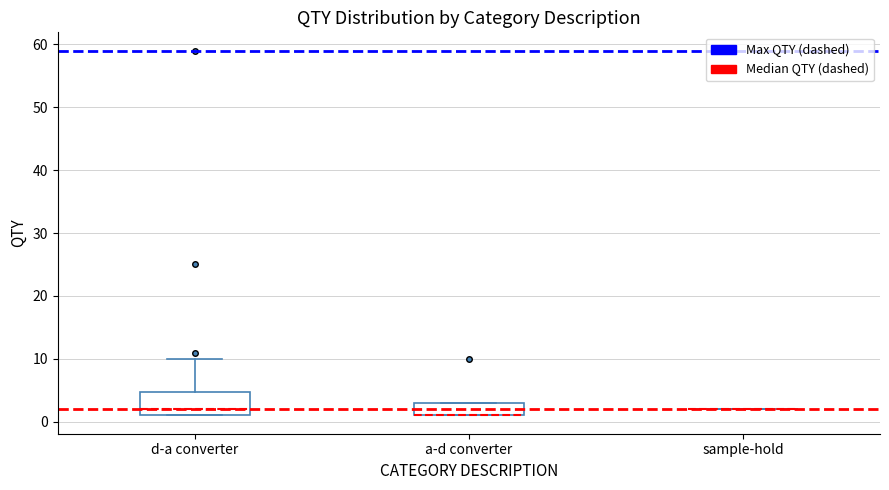

Reading left to right, read every box against the y-axis: the position of its median line, the range the box covers, and the ends of its whiskers. The values are not printed on the chart, so give them approximately, as read against the axis.

d-a converter: median 2, box 1 to 5, whiskers 1 to 10
a-d converter: median 1 (drawn on the box's lower edge), box 1 to 3, whiskers 1 to 3
sample-hold: box collapsed to a line at 2, whiskers 2 to 2